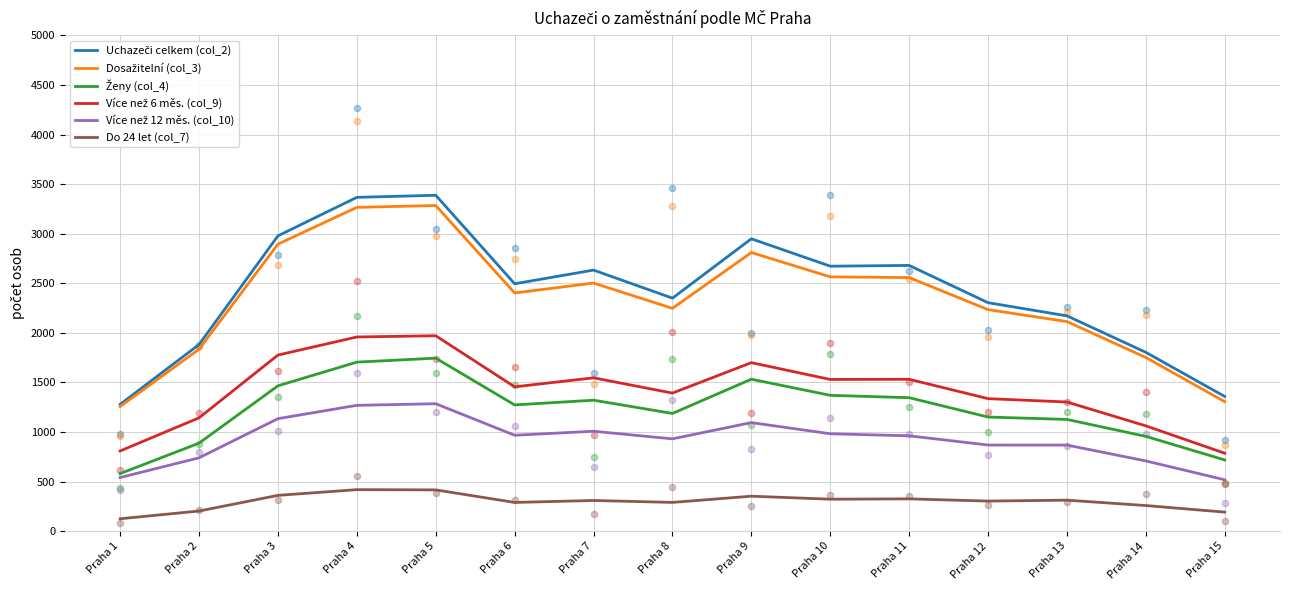

Which series has the largest total across all categories?

Uchazeči celkem (col_2)